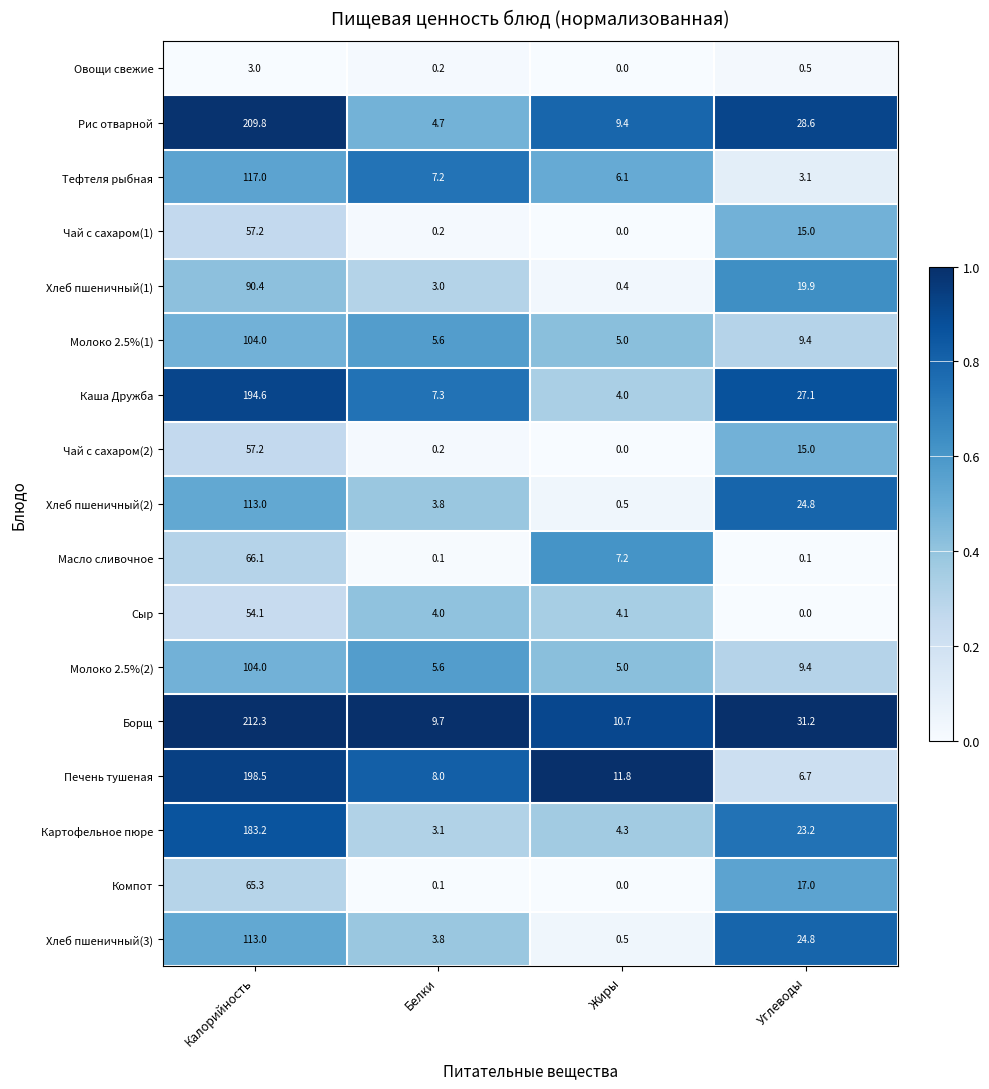

How many series are shown in this chart?

17